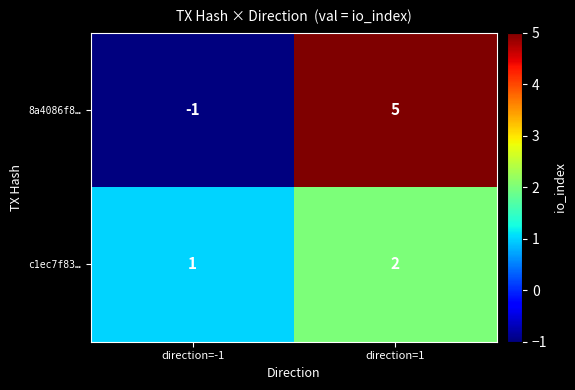

Rank the series at direction=-1 from lowest to highest value.

8a4086f8…, c1ec7f83…